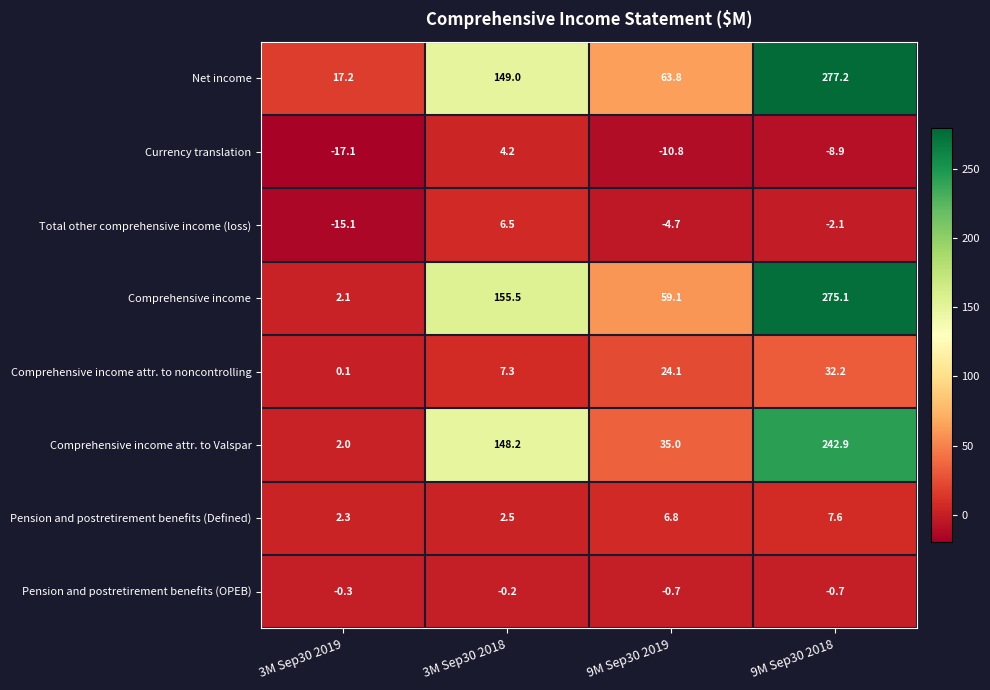

Between 3M Sep30 2019 and 3M Sep30 2018, which series saw the biggest shift?

Comprehensive income